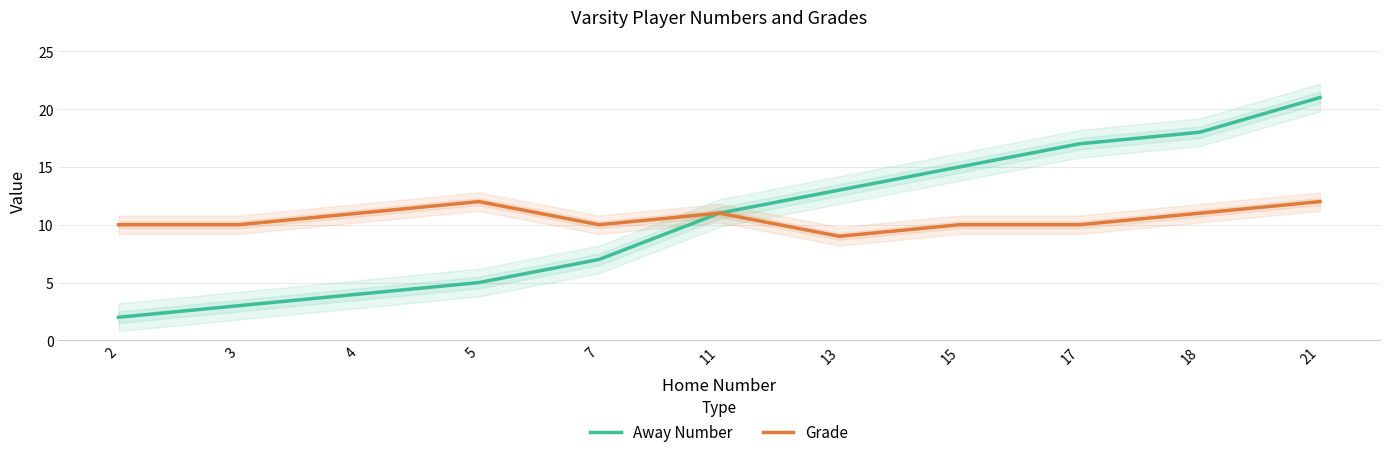

At which label is Grade closest to 10?

2